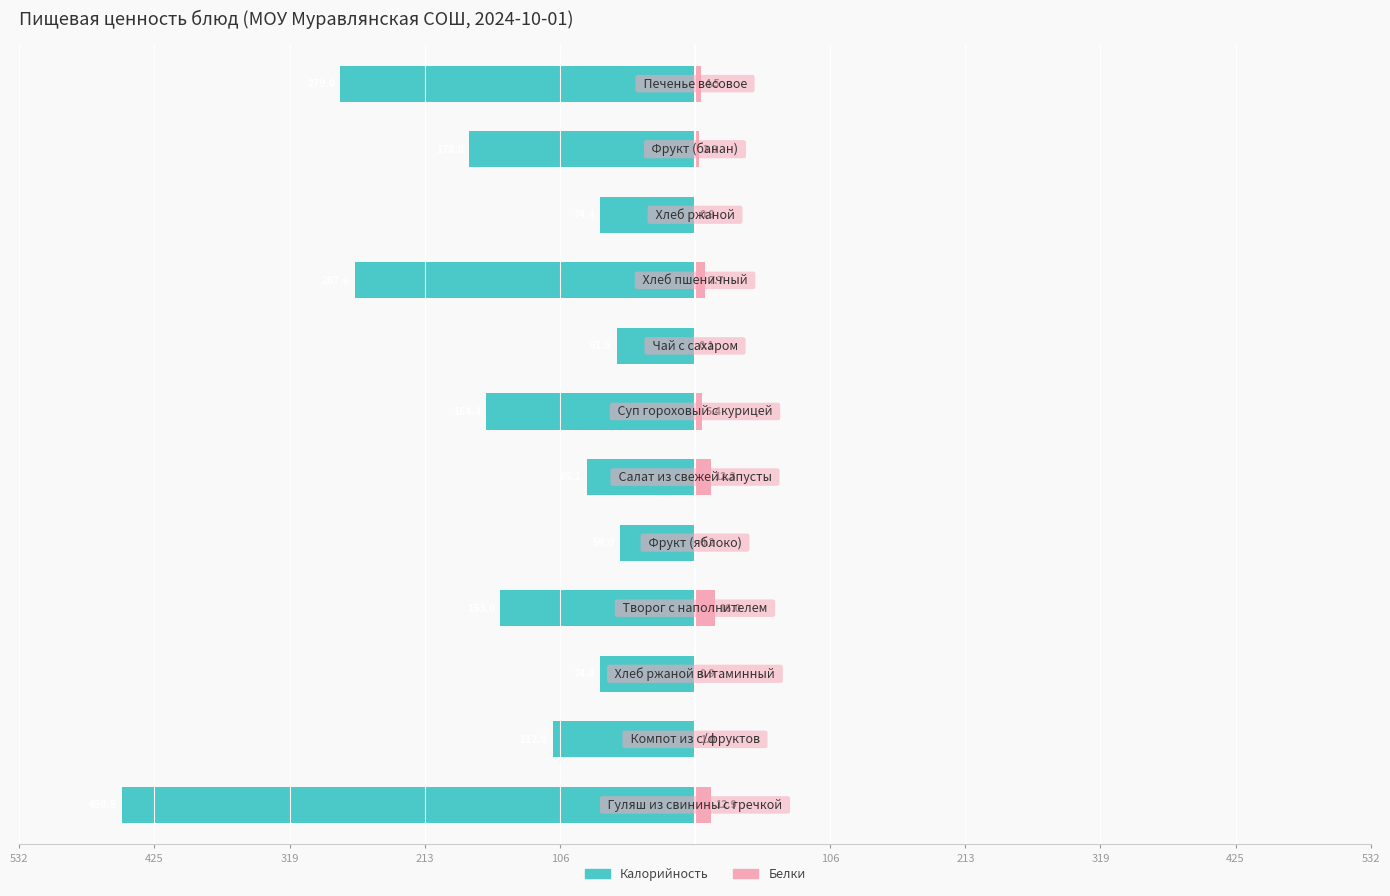

What are all the series names shown in the legend?

Калорийность, Белки